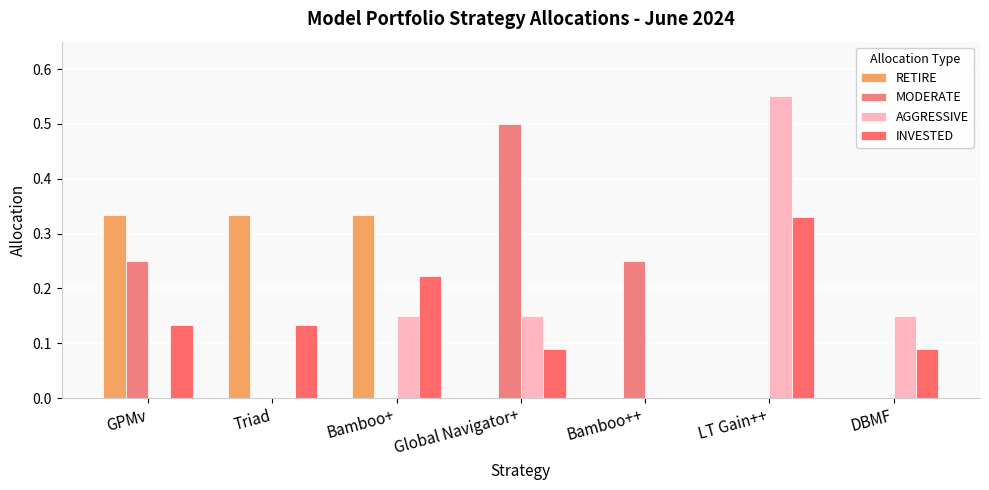

Rank the categories by INVESTED value from lowest to highest.

Bamboo++, Global Navigator+, DBMF, GPMv, Triad, Bamboo+, LT Gain++